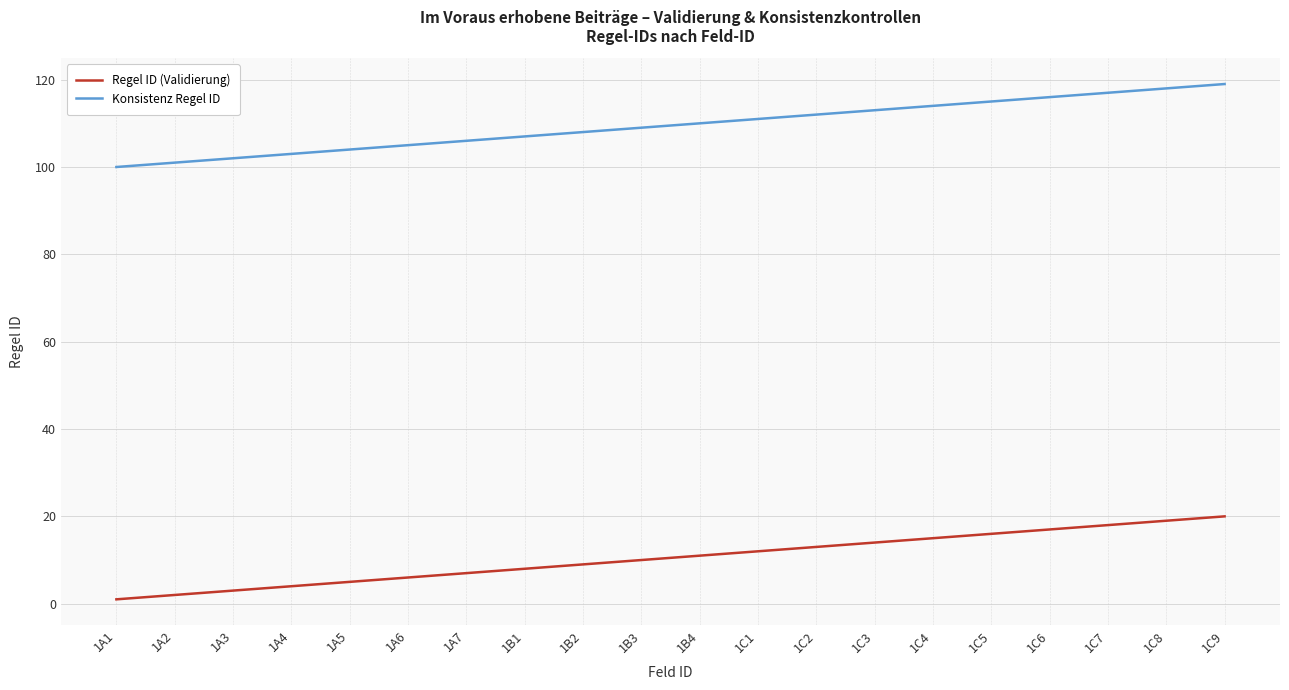

How many series are shown in this chart?

2